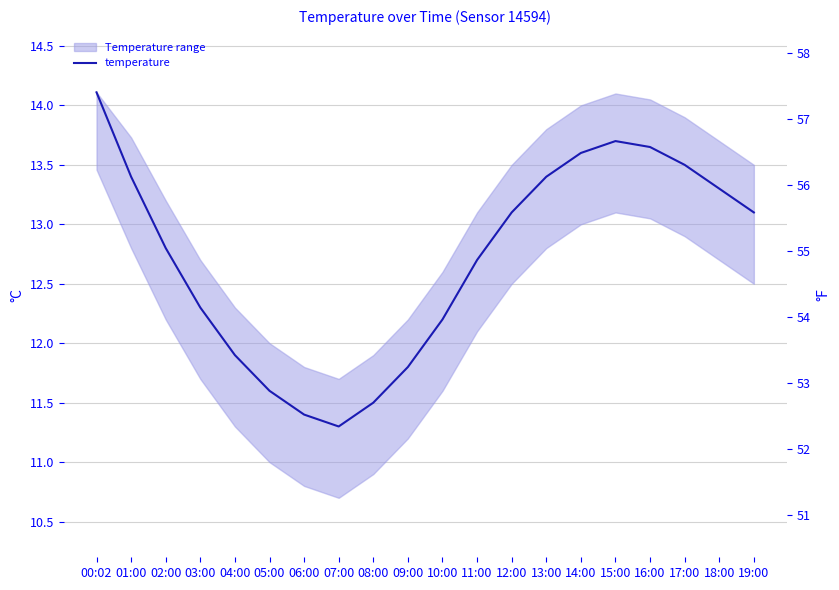

How many data points are less than 13?

10